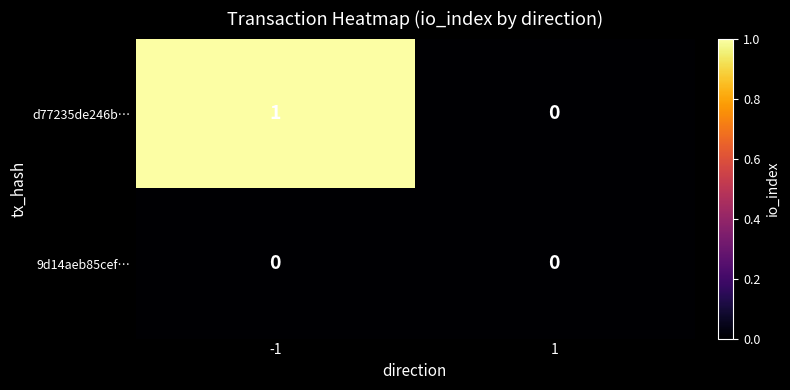

Between -1 and 1, which series saw the biggest shift?

d77235de246b…